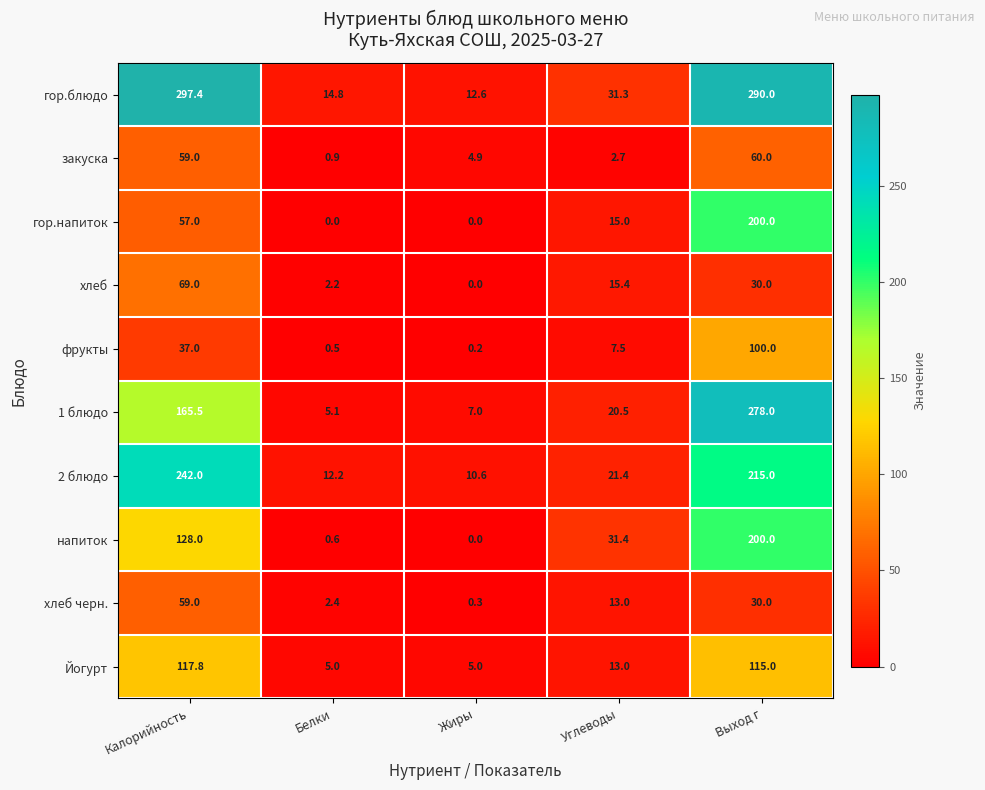

True or false: закуска has a value of 14.4 at Выход г.

False